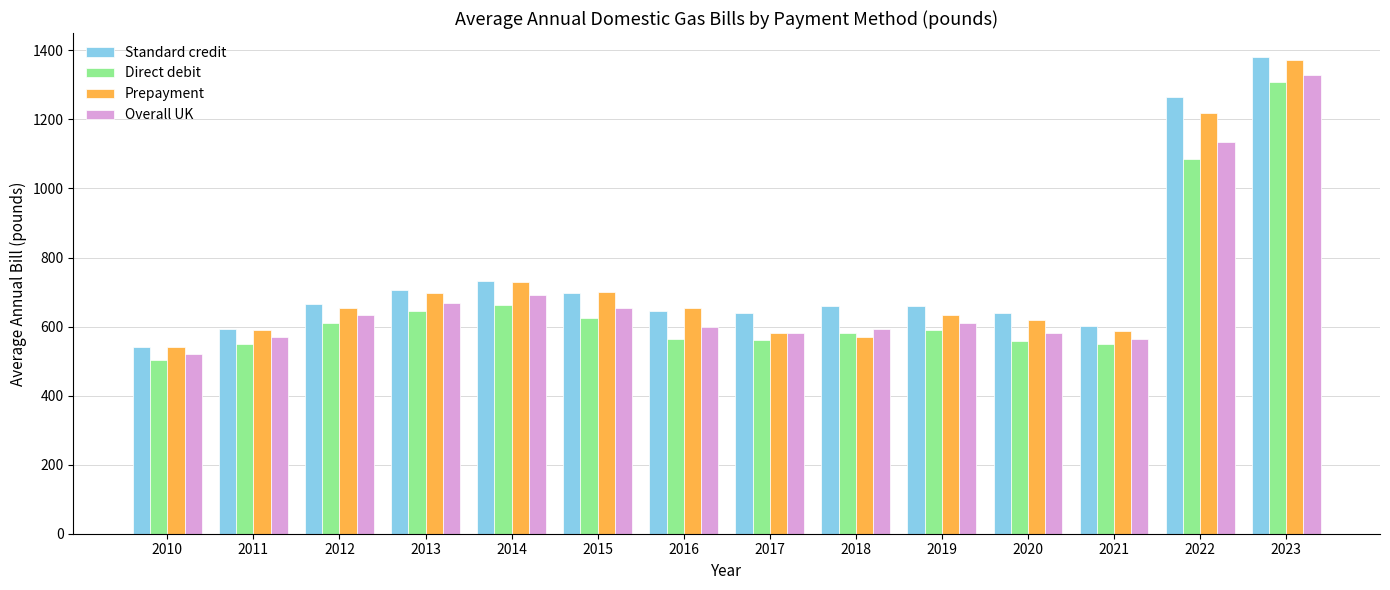

Rank the series by their average value, from highest to lowest.

Standard credit, Prepayment, Overall UK, Direct debit